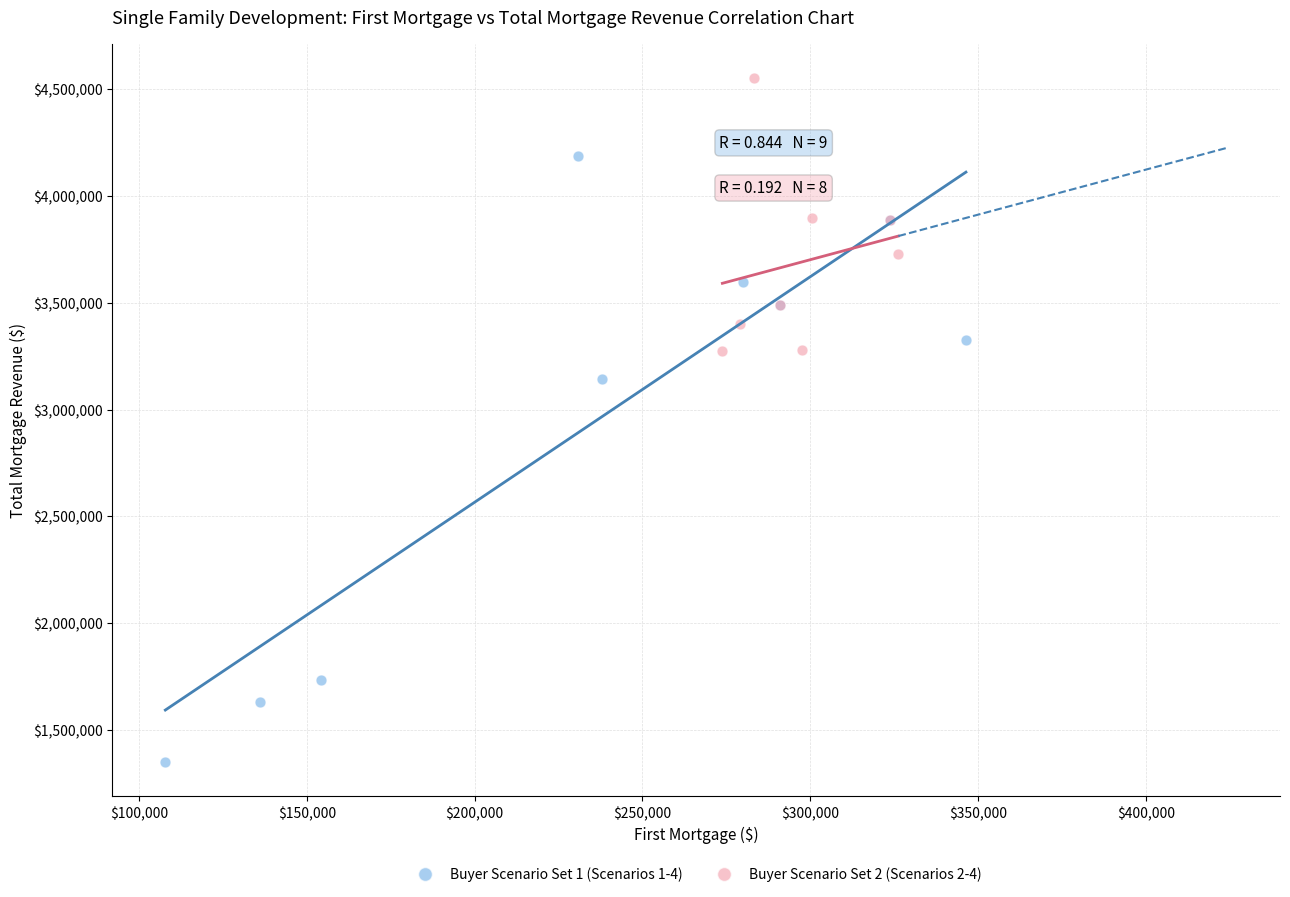

Which series has the widest spread of Y values?

Buyer Scenario Set 1 (Scenarios 1-4)